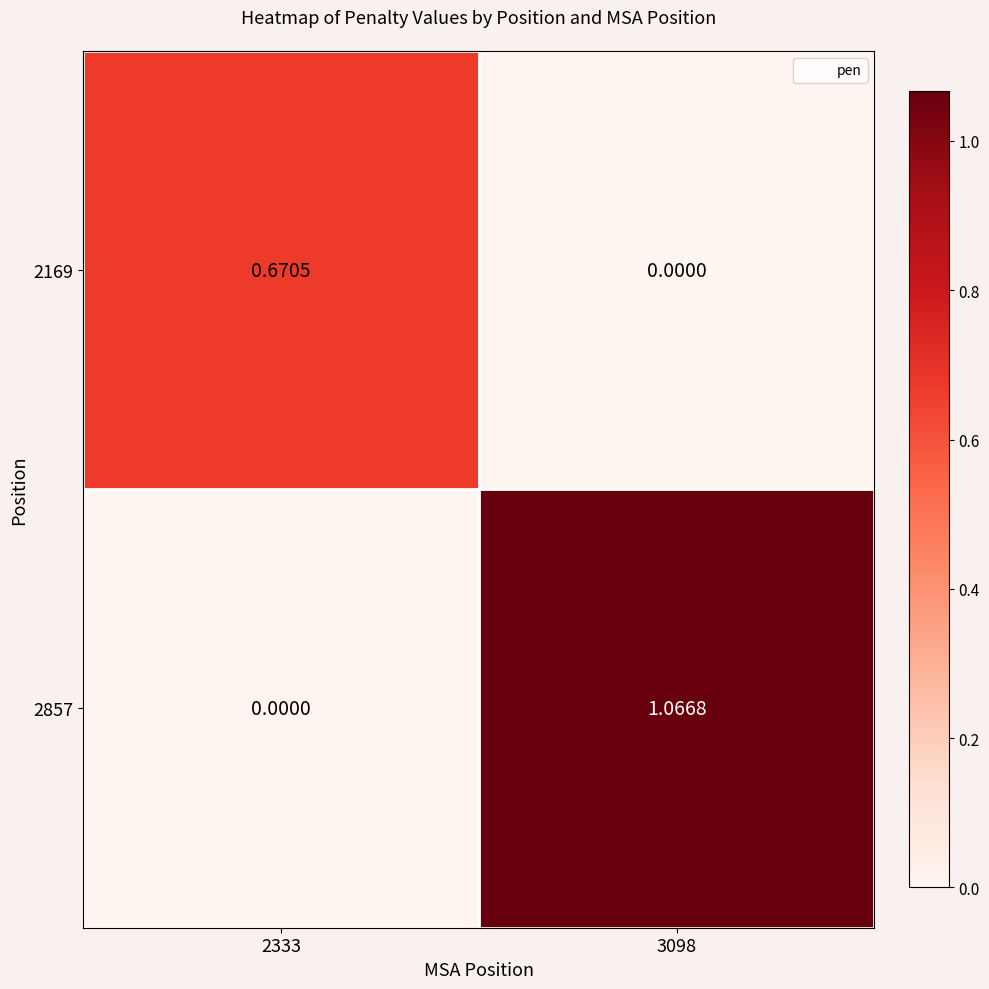

Which series has the largest total across all categories?

2857